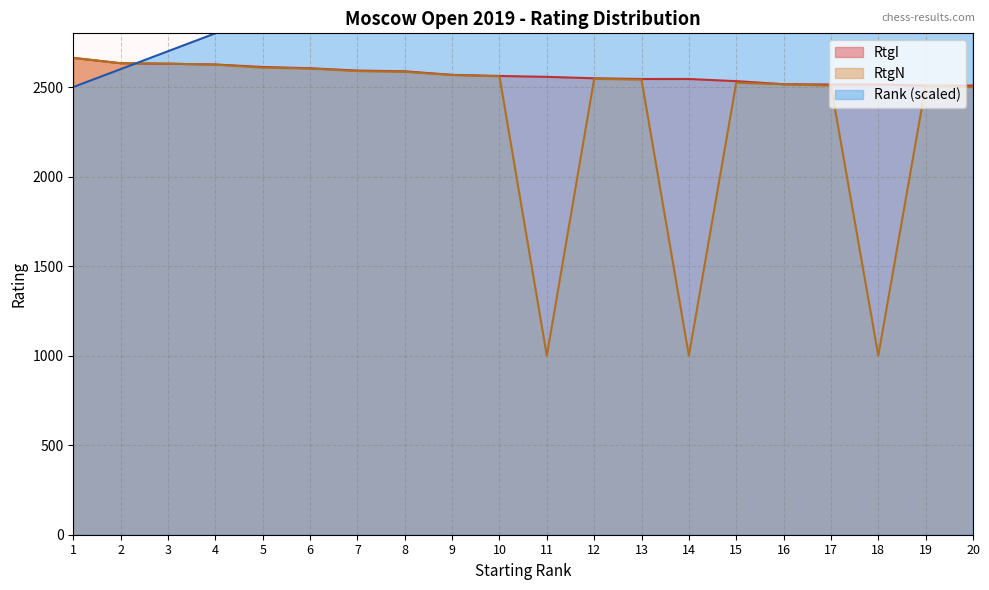

How many times do RtgN and Rank cross each other?

1